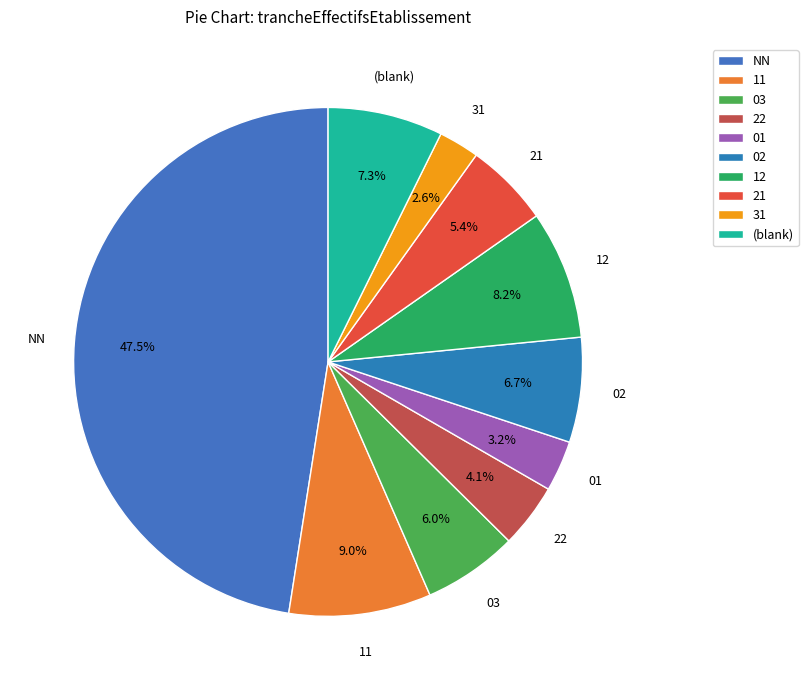

To the nearest percent, what is the difference between the largest and smallest slice percentages?

45%